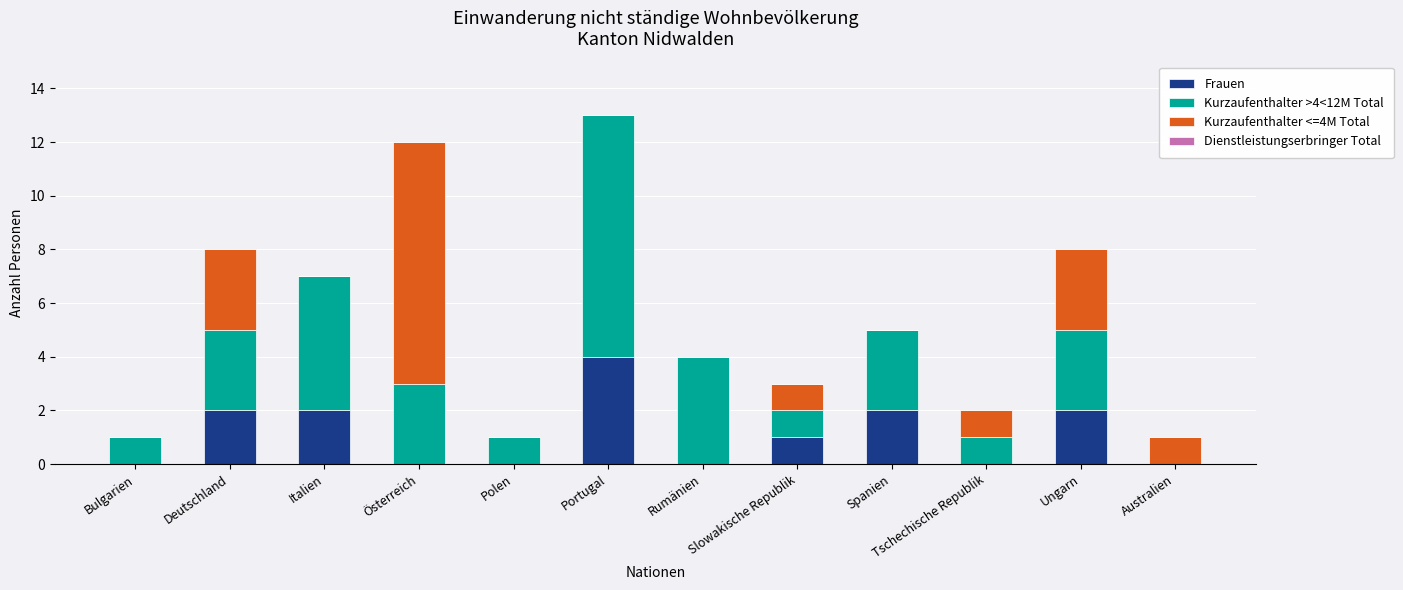

Are the bars horizontal?

No